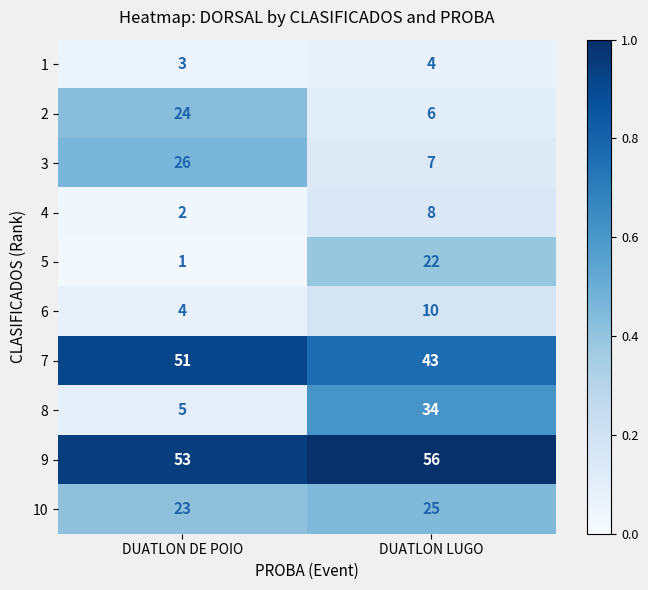

Which category has the highest value across all series?

DUATLON LUGO